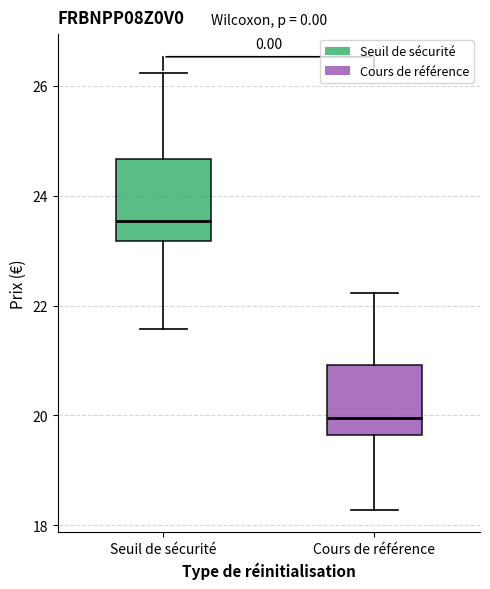

Which box's median line is the lowest?

Cours de référence